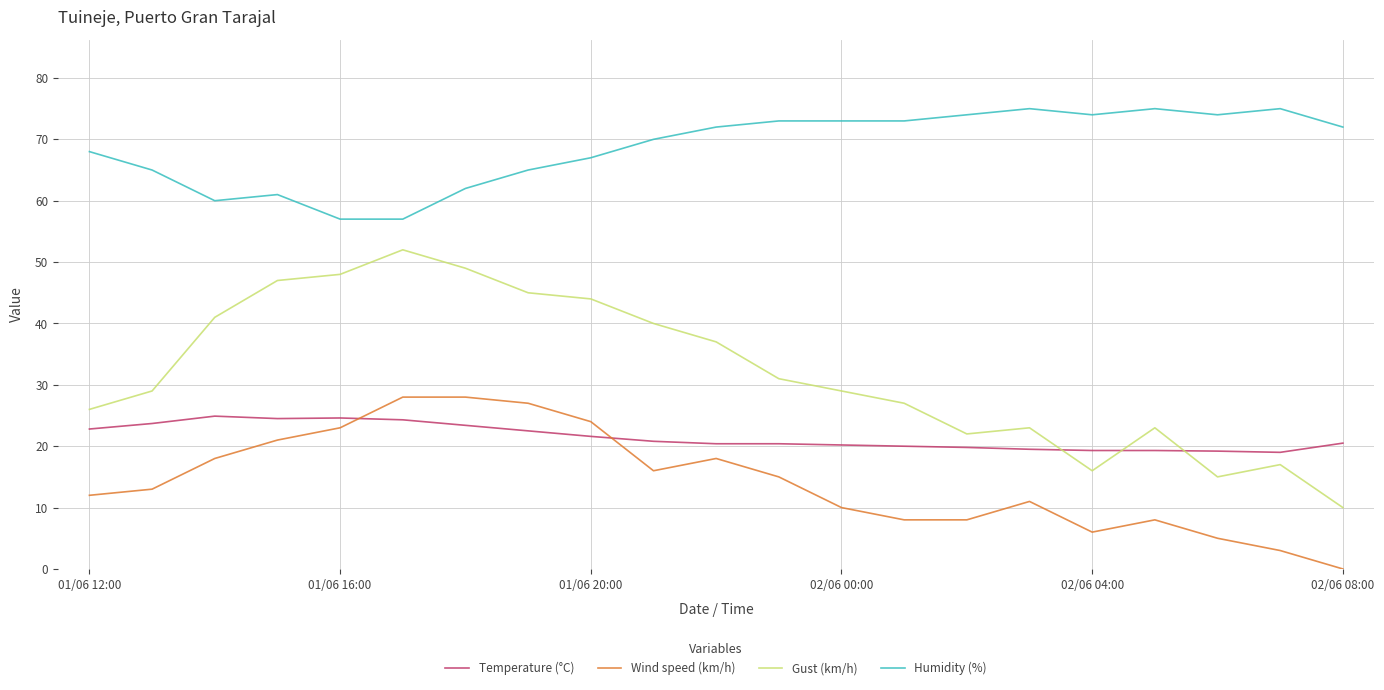

True or false: Gust (km/h) and Wind speed (km/h) intersect in this chart.

False